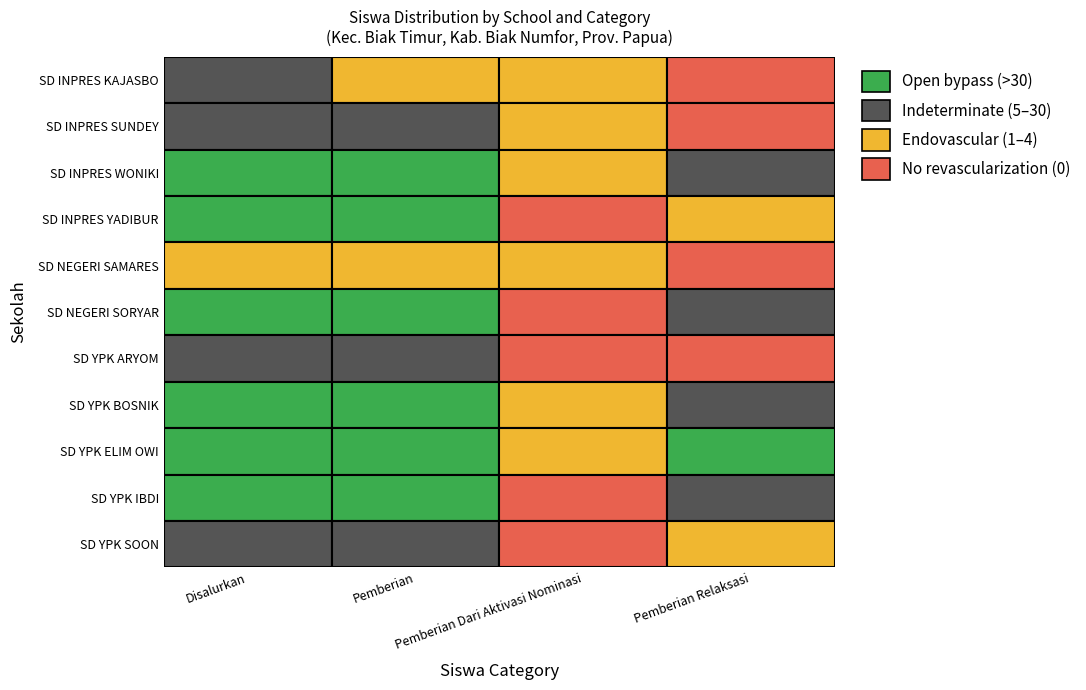

Which series has the widest spread of values?

SD YPK BOSNIK